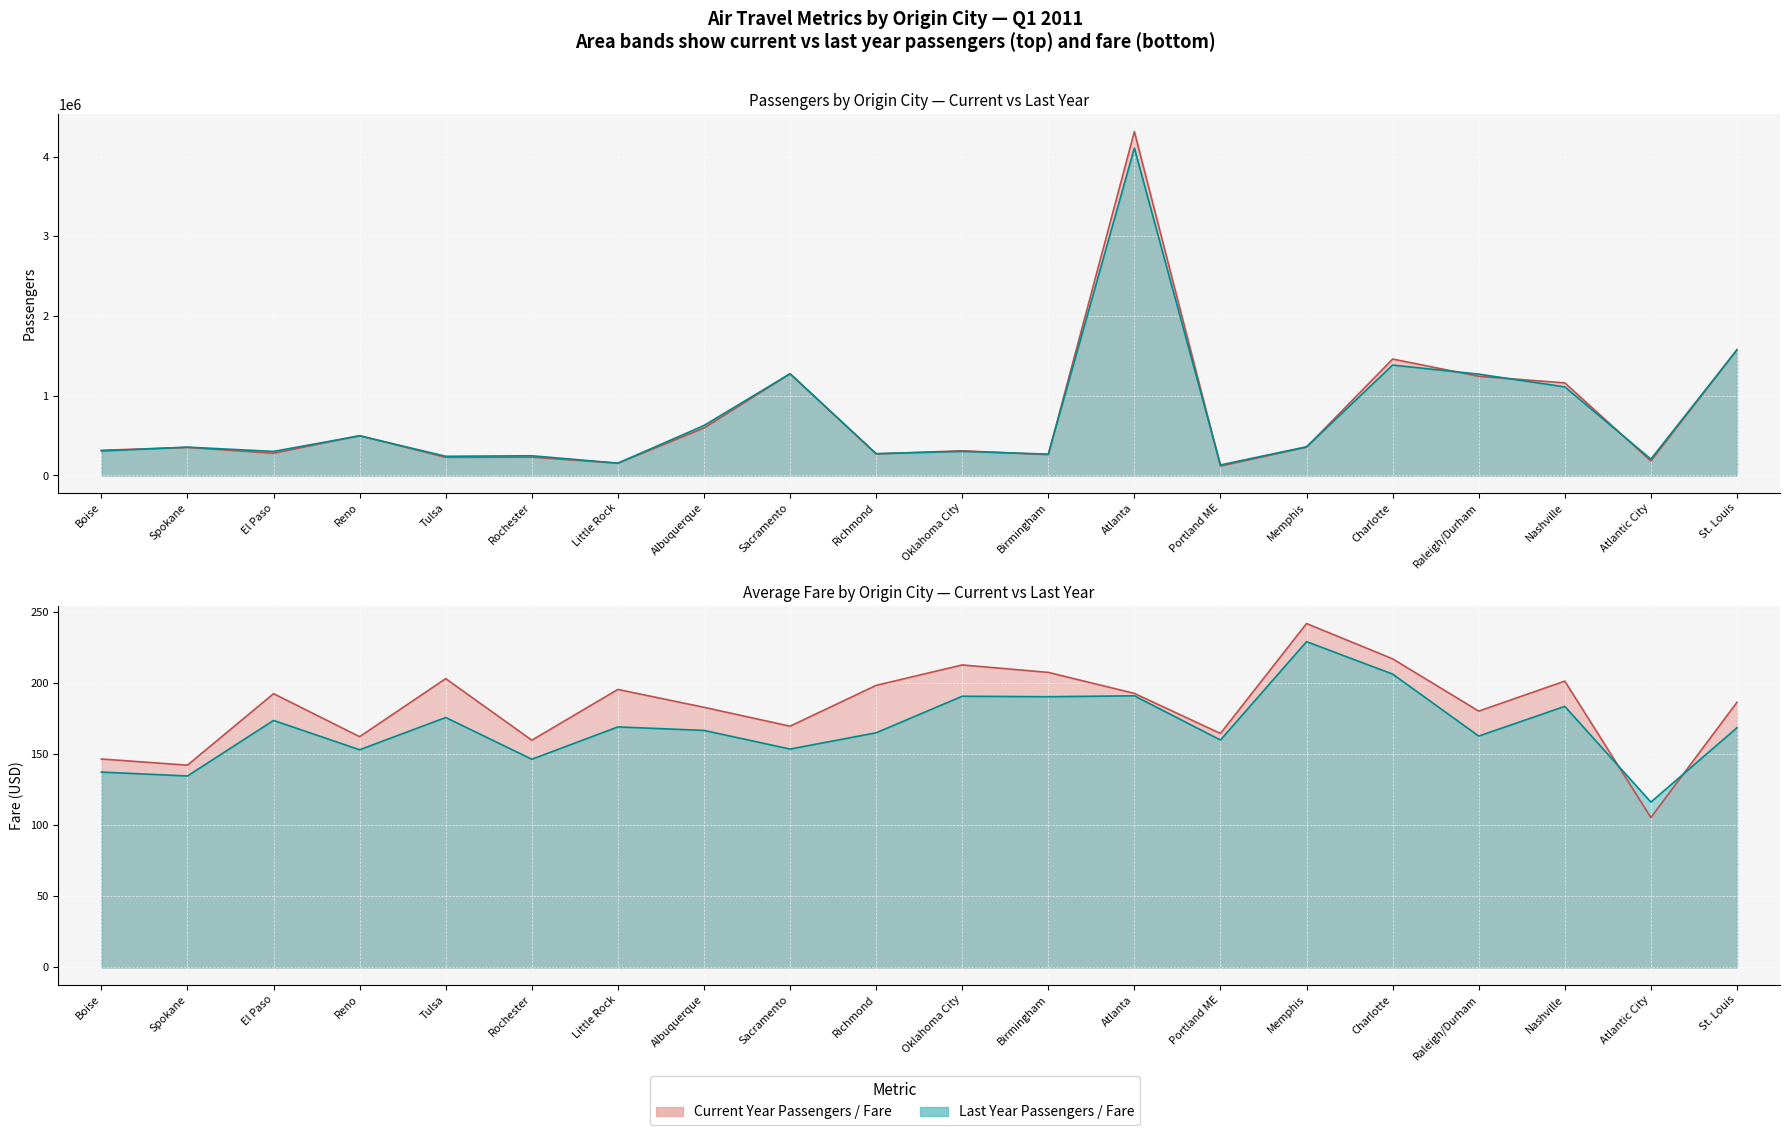

What is the sum of all ly_fare values?

3374.1